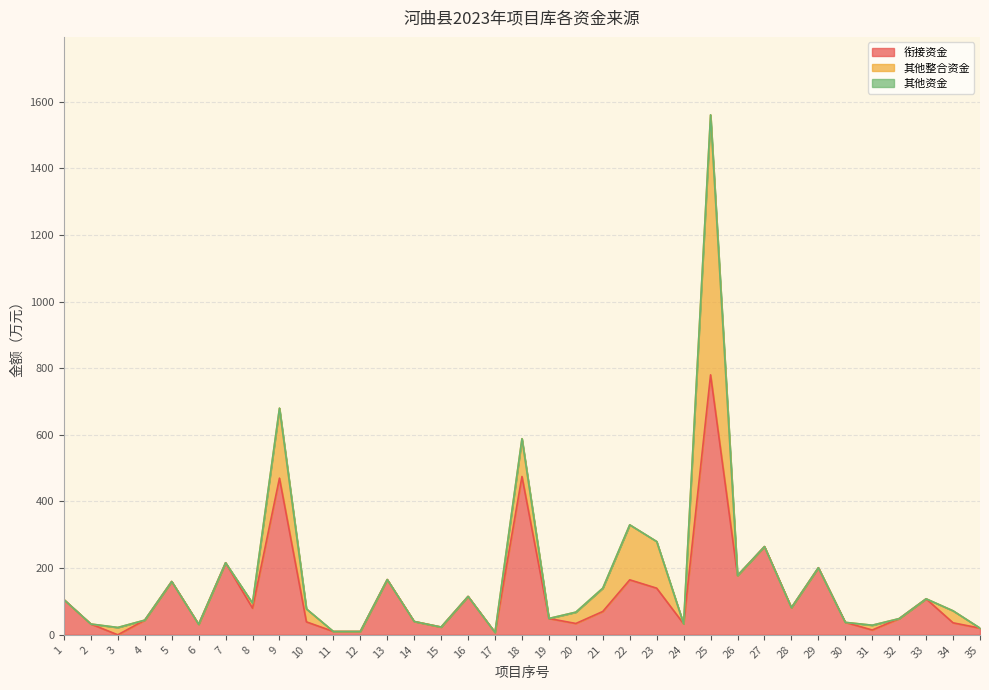

What is the total value across all series at 24?

33.0